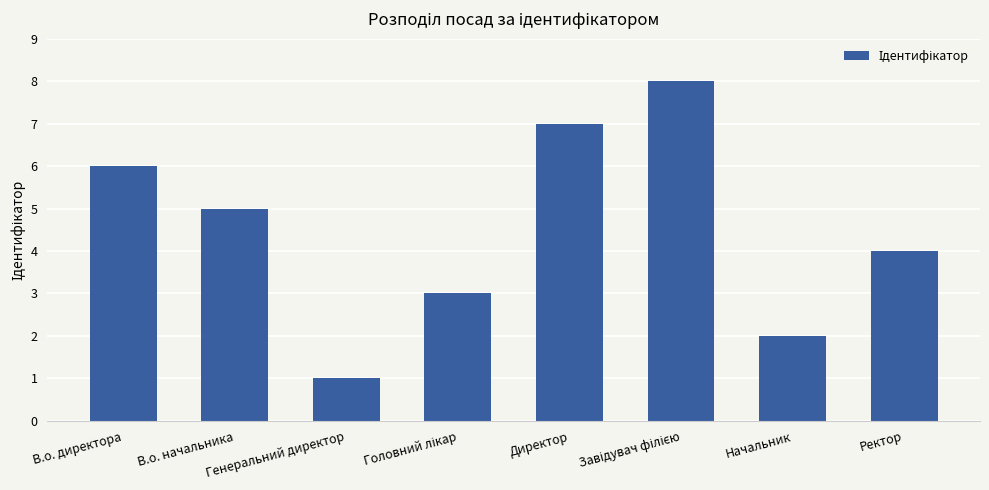

What is the difference between the maximum and minimum values?

7